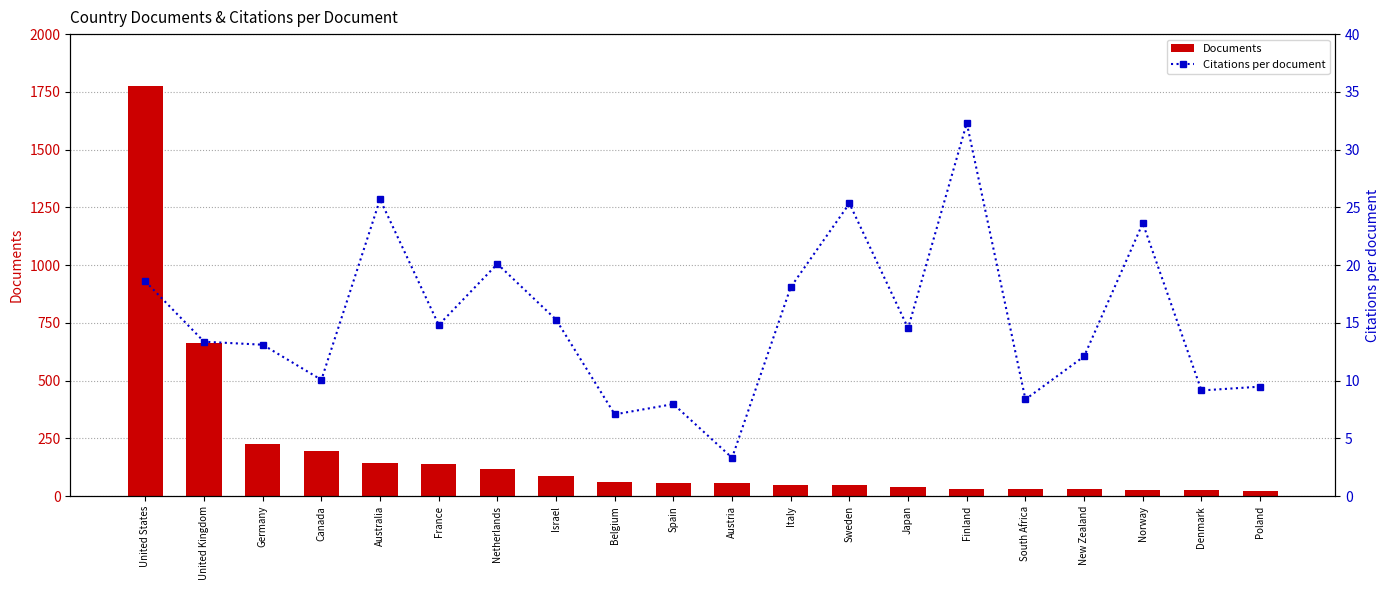

Rank the series by their average value, from lowest to highest.

Citations per document, Documents